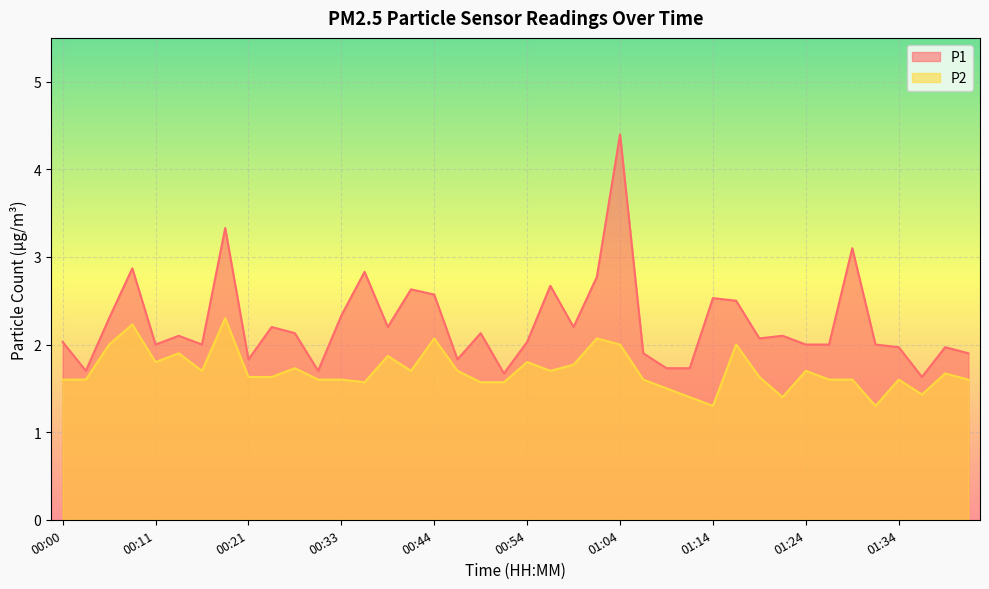

What is the sum of all P2 values?

68.0